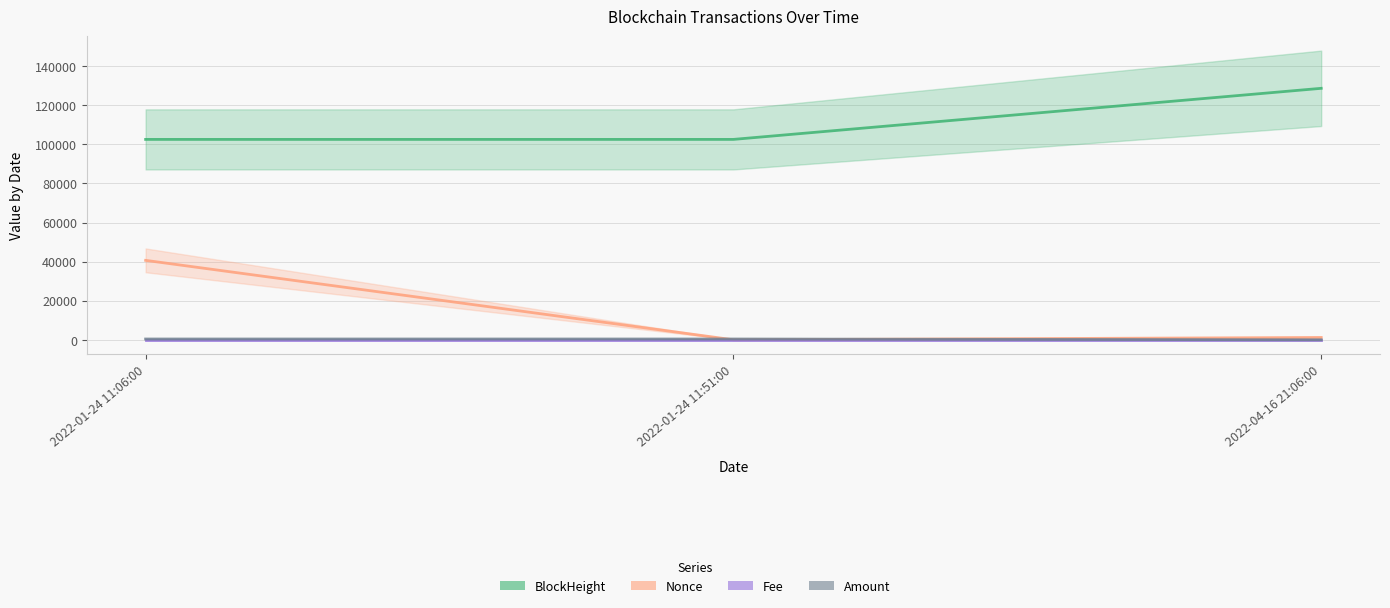

Does the chart display data point markers on the line(s)?

No